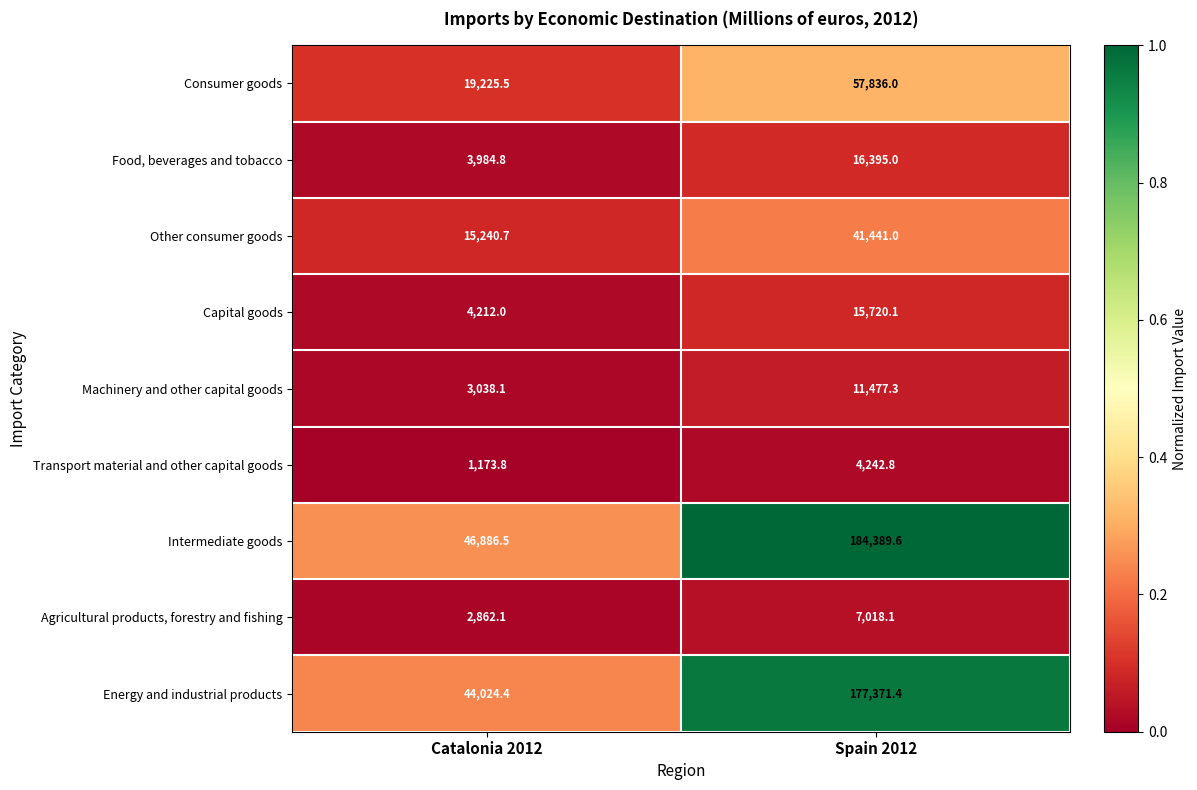

The value of Food, beverages and tobacco at Spain 2012 is 16395.0. True or false?

True